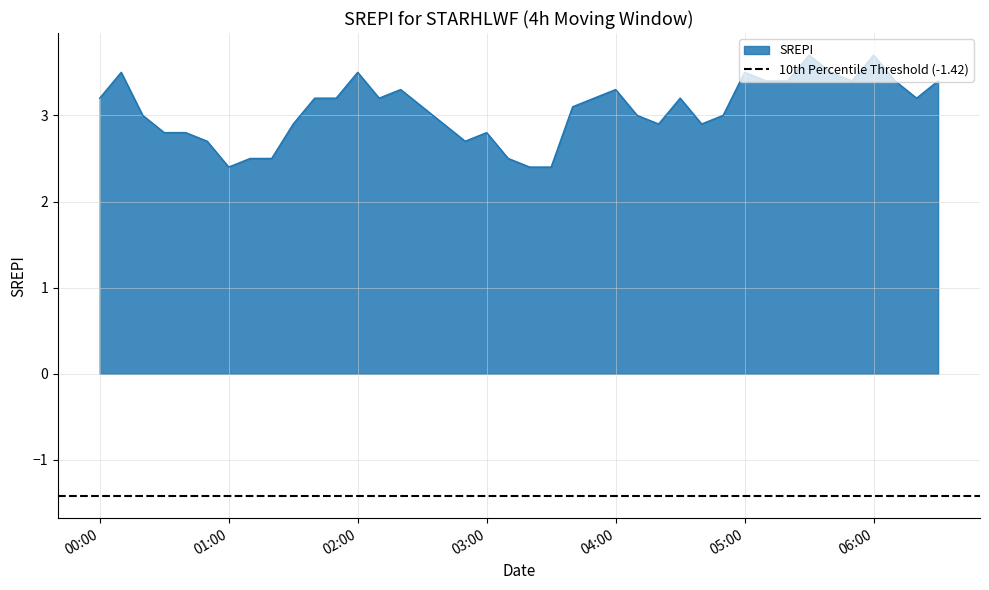

Approximately how many times larger is the value at 2024/02/24 03:10:00 compared to 2024/02/24 06:30:00?

0.7